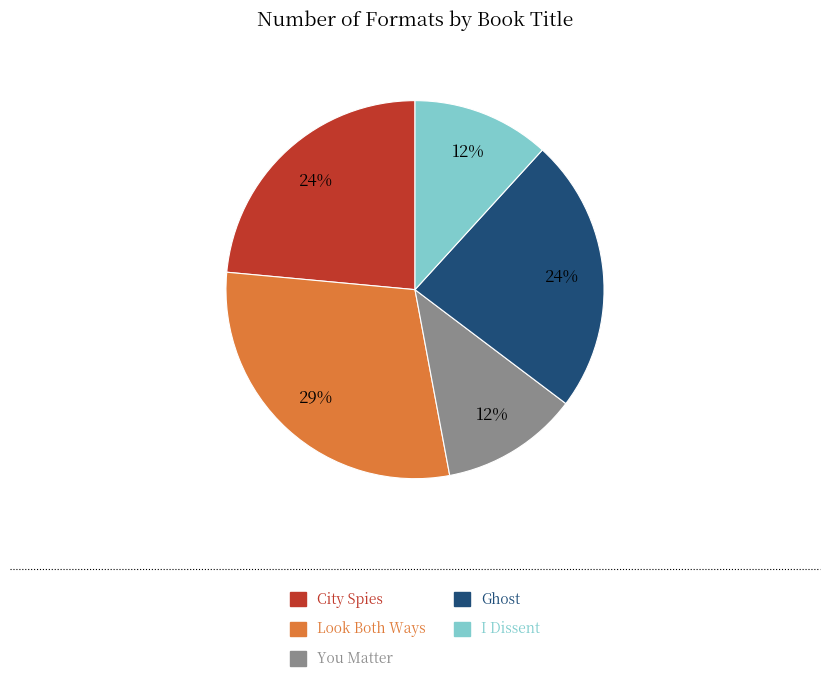

Do You Matter and City Spies together represent more than half of the pie?

No